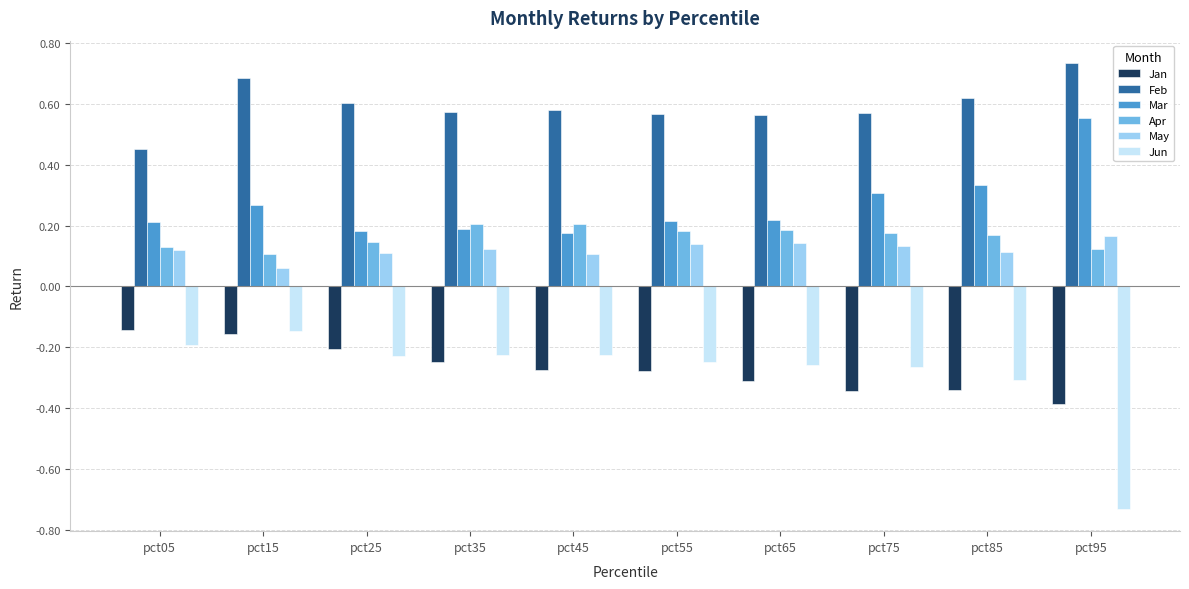

Which label corresponds to the largest value in the chart?

pct95